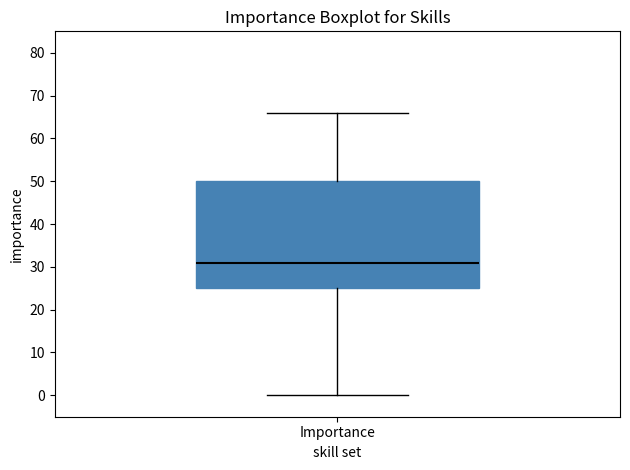

Read this box plot against the y-axis: the position of the median line, the range covered by the box, and the ends of both whiskers. The values are not printed on the chart, so give them approximately, as read against the axis.

median 31, box 25 to 50, whiskers 0 to 66